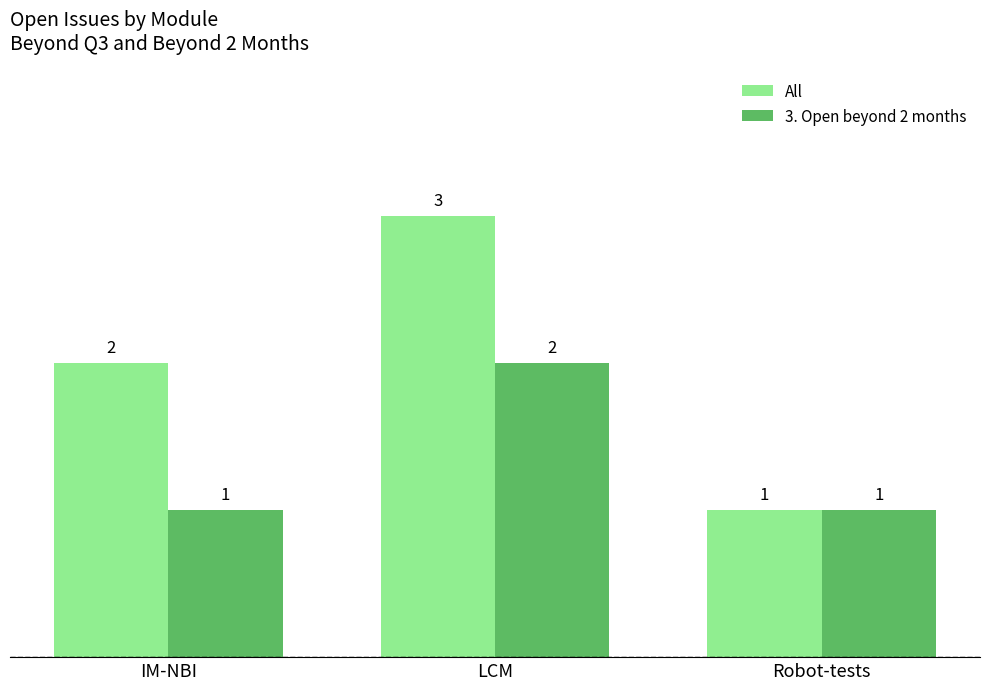

Rank the series at IM-NBI from highest to lowest value.

All, 3. Open beyond 2 months